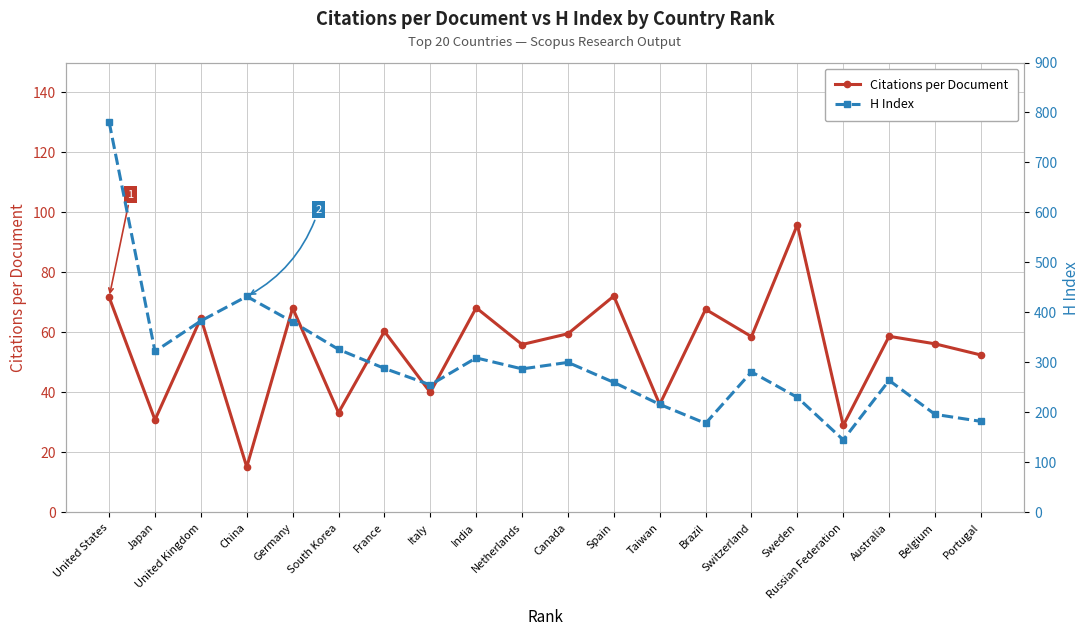

What is the difference between the maximum and minimum values in the Citations per Document series?

80.8